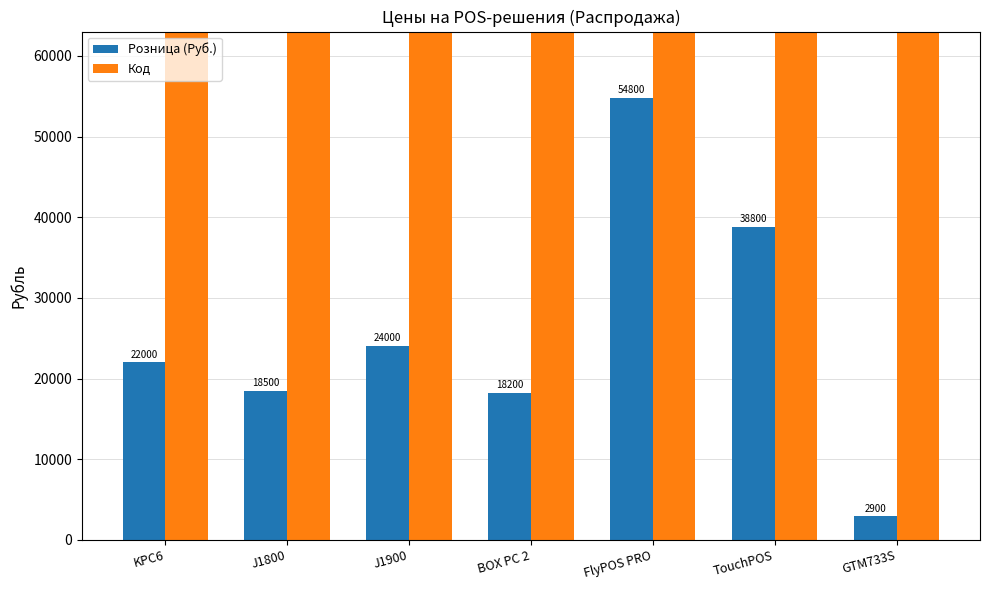

What is the value of the Код bar at the 7th from the left?

136111